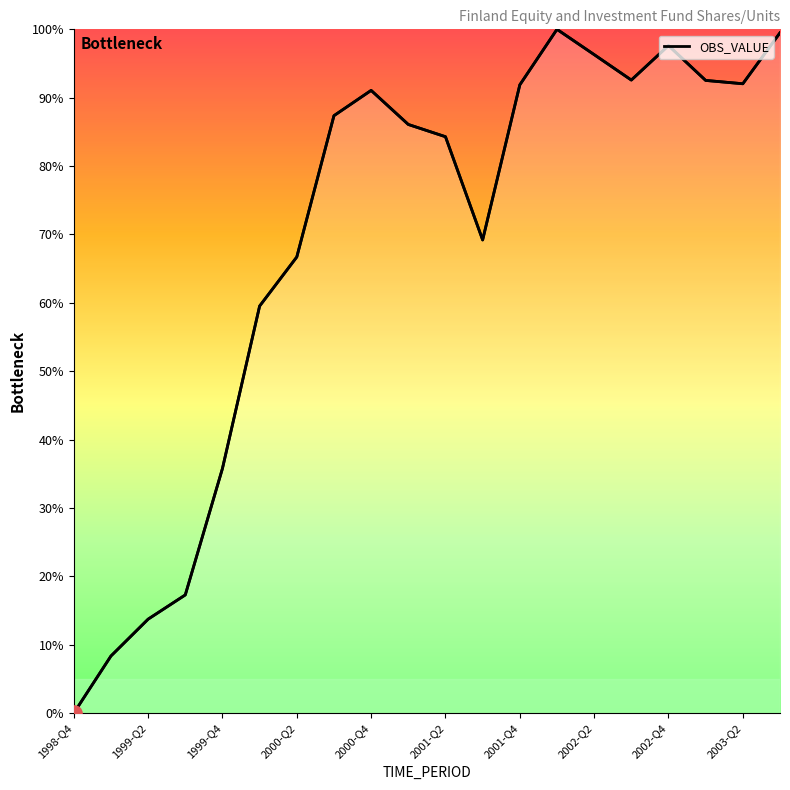

What is the change in value from 1998-Q4 to 17?

+92.5